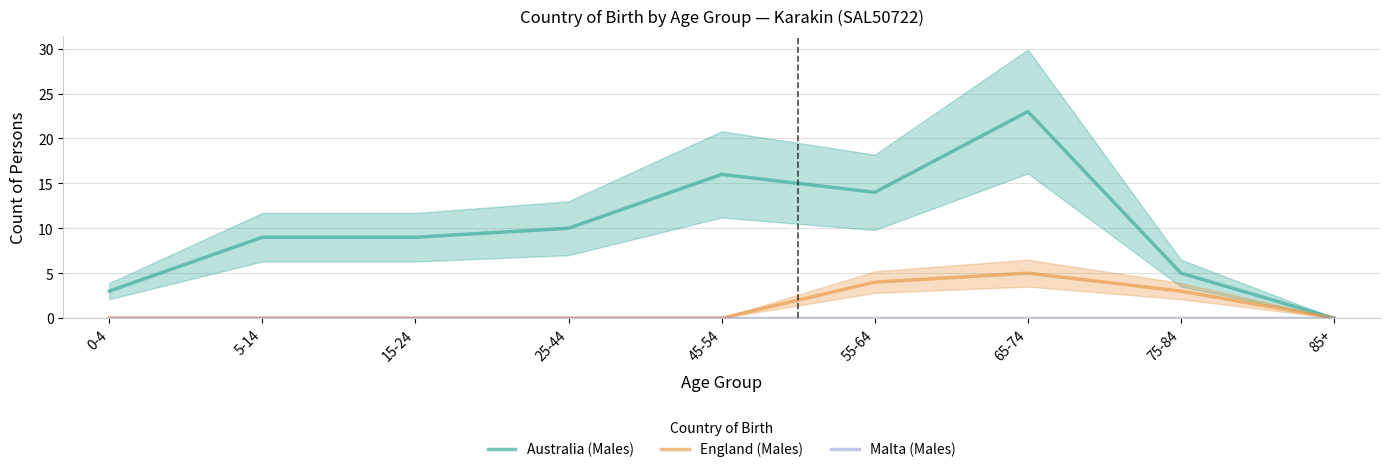

True or false: Malta (Males) has more than 1 points higher than both neighbors.

False